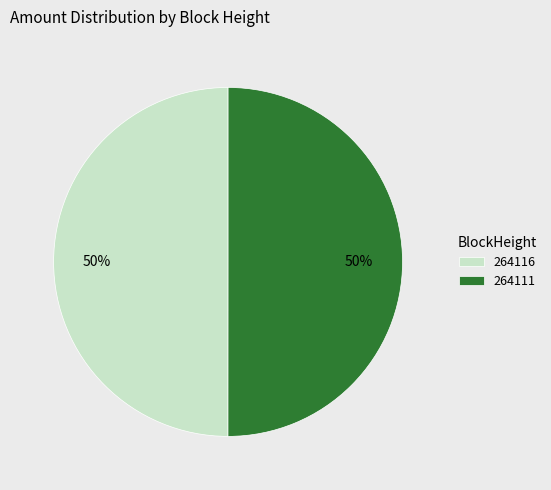

Is the sum of 264111 and 264116 greater than half?

Yes